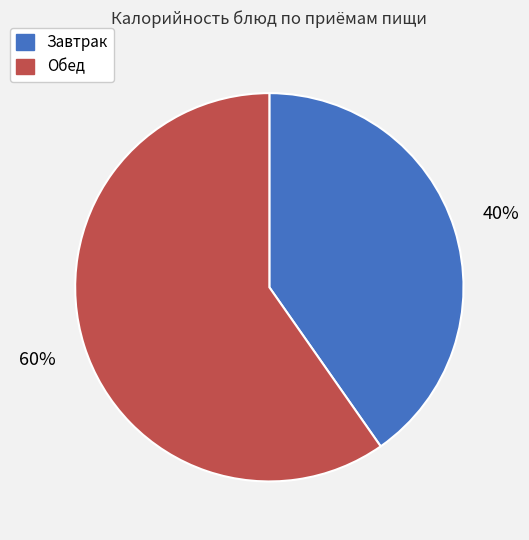

Is it true that Завтрак is 40% of the pie?

True